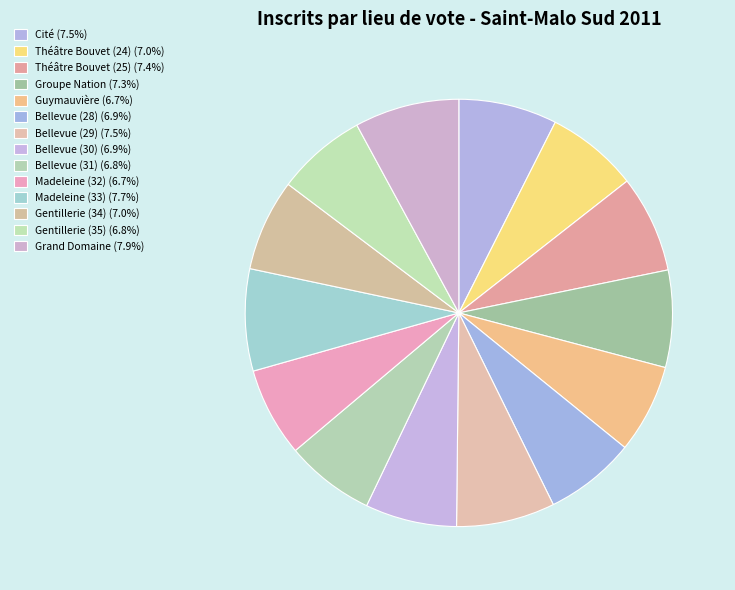

How many slices are in this pie chart?

14